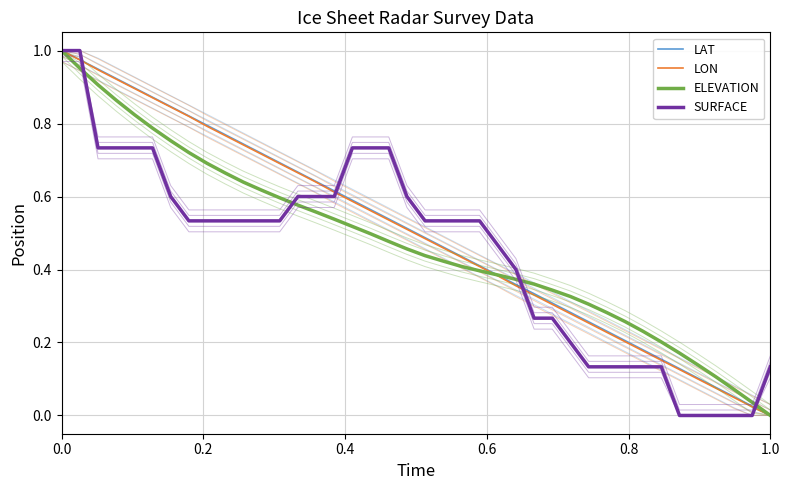

Rank the series by their maximum value, from lowest to highest.

LAT, LON, ELEVATION, SURFACE